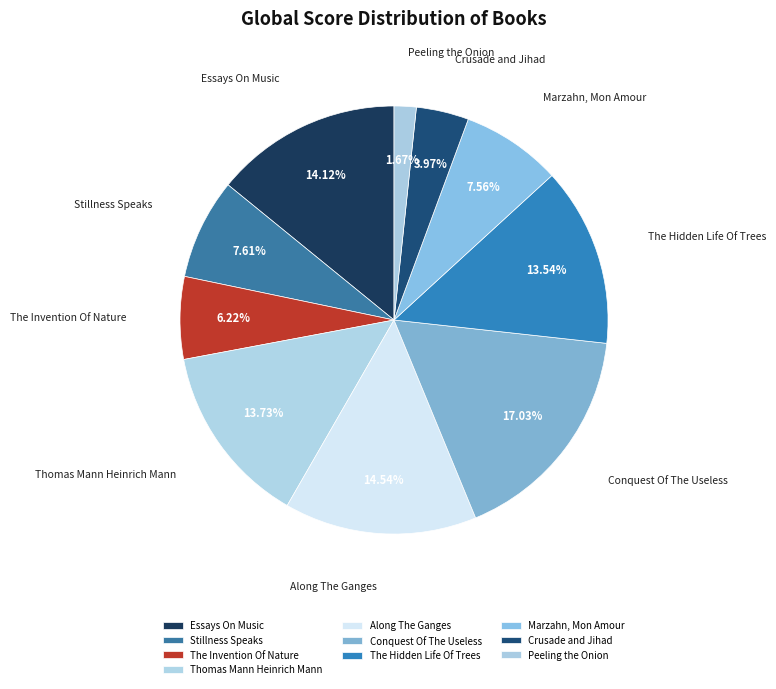

What is the largest slice in the pie chart?

Conquest Of The Useless